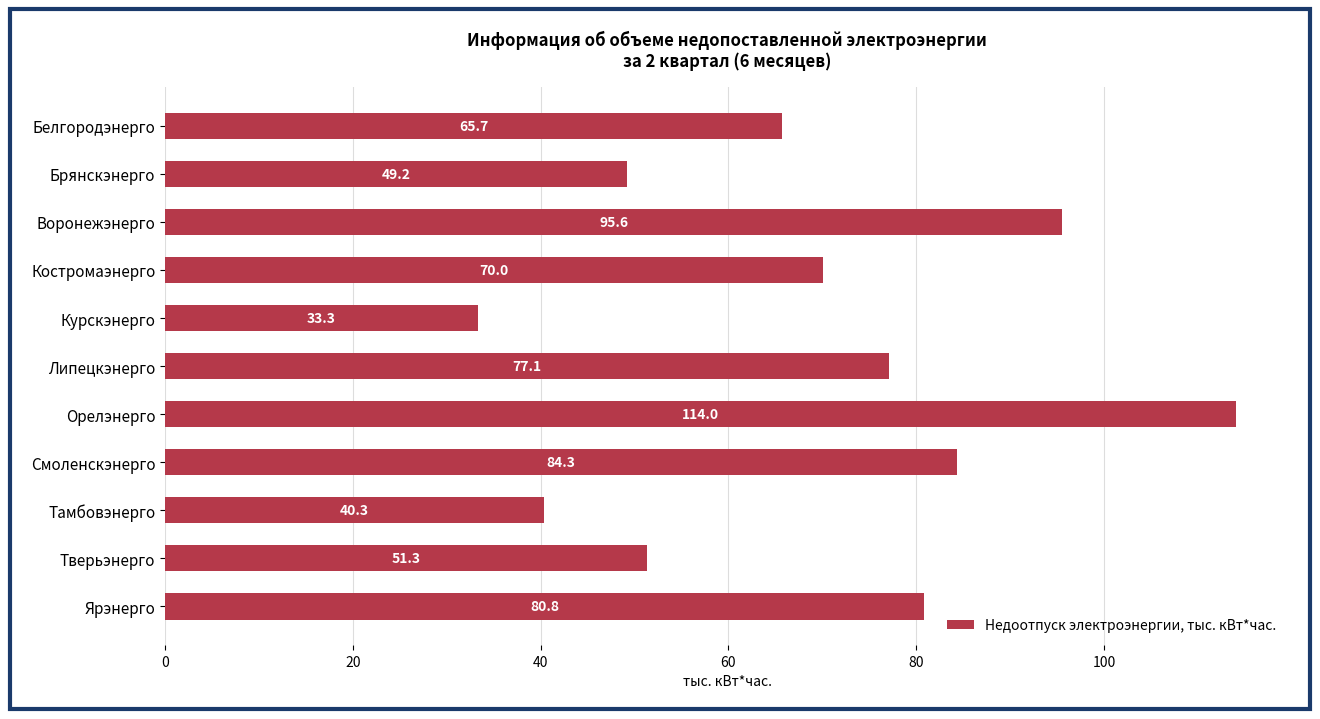

Between Тамбовэнерго and Тверьэнерго, which is larger?

Тверьэнерго